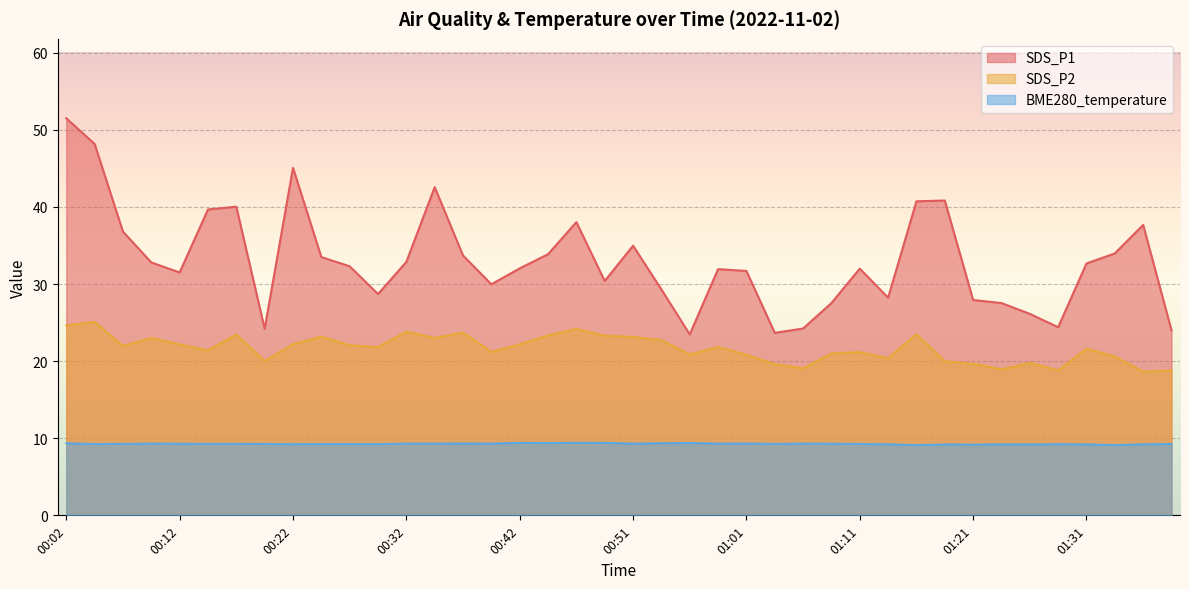

Does the chart display data point markers on the line(s)?

No